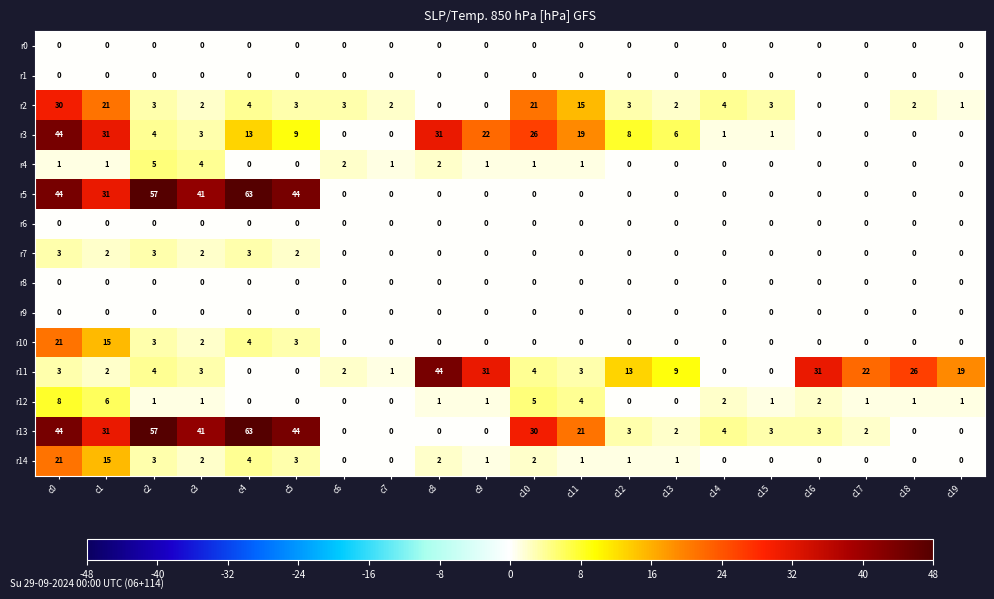

Which series changed the most between c0 and c15?

r5